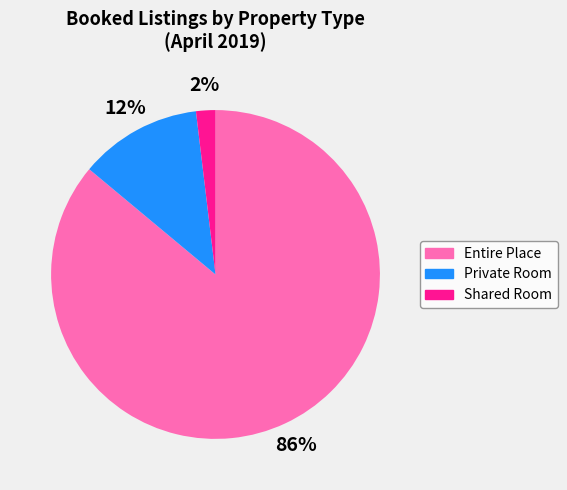

To the nearest percent, what is the average slice percentage?

33%